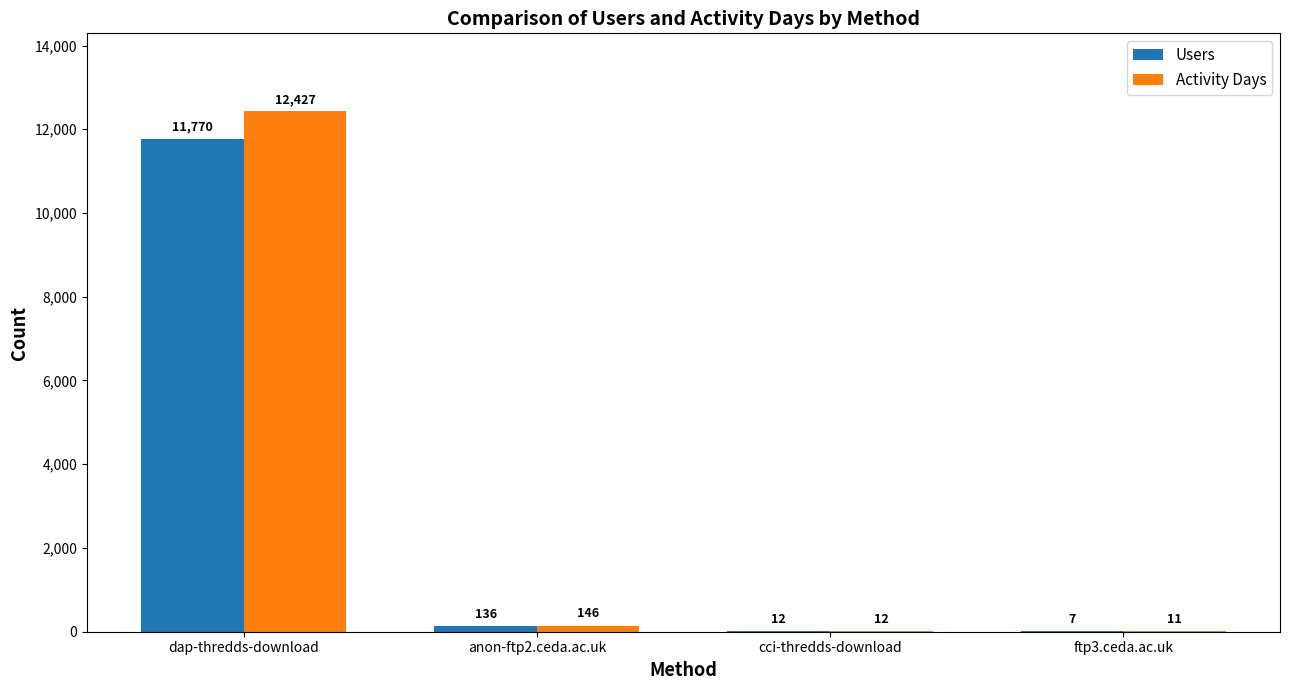

The Users series shows 136 at anon-ftp2.ceda.ac.uk. True or false?

True